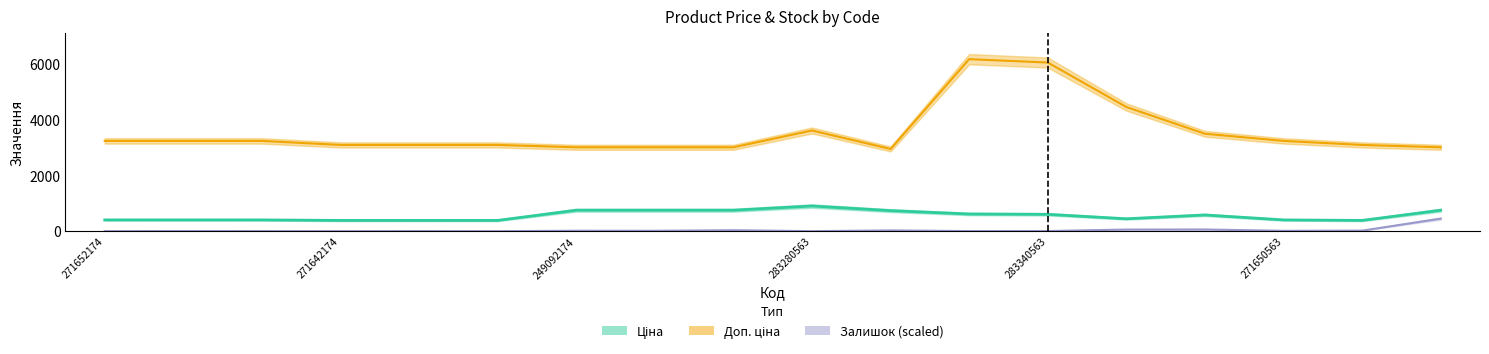

Does the chart display data point markers on the line(s)?

No